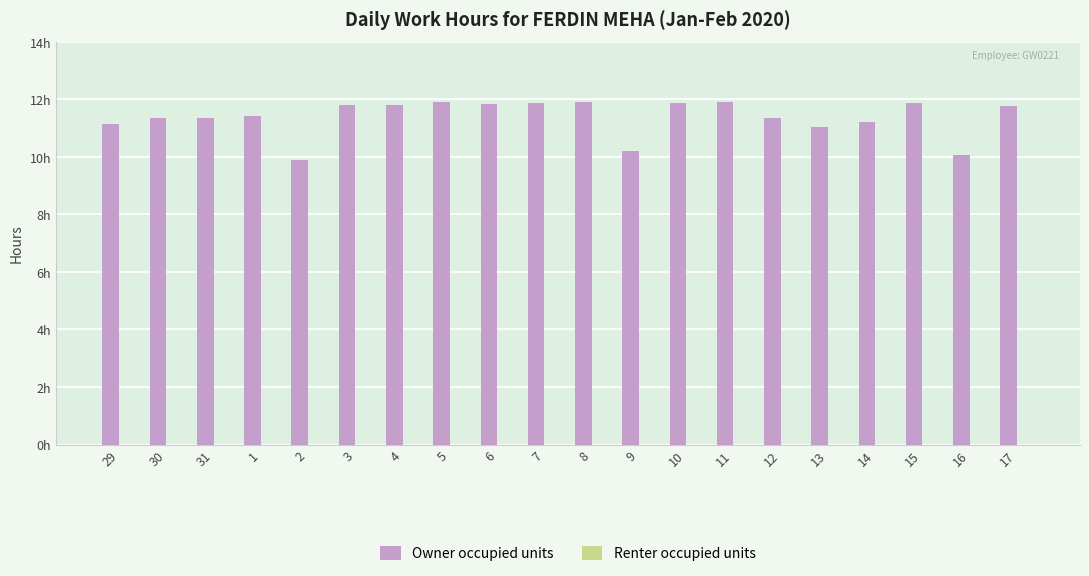

Does the chart contain any negative values?

No